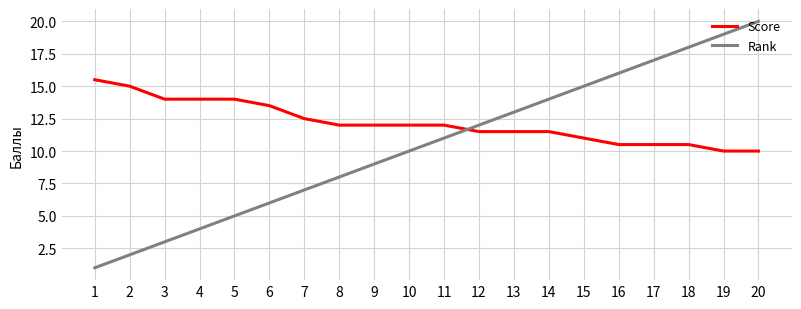

What is the greatest value displayed?

20.0